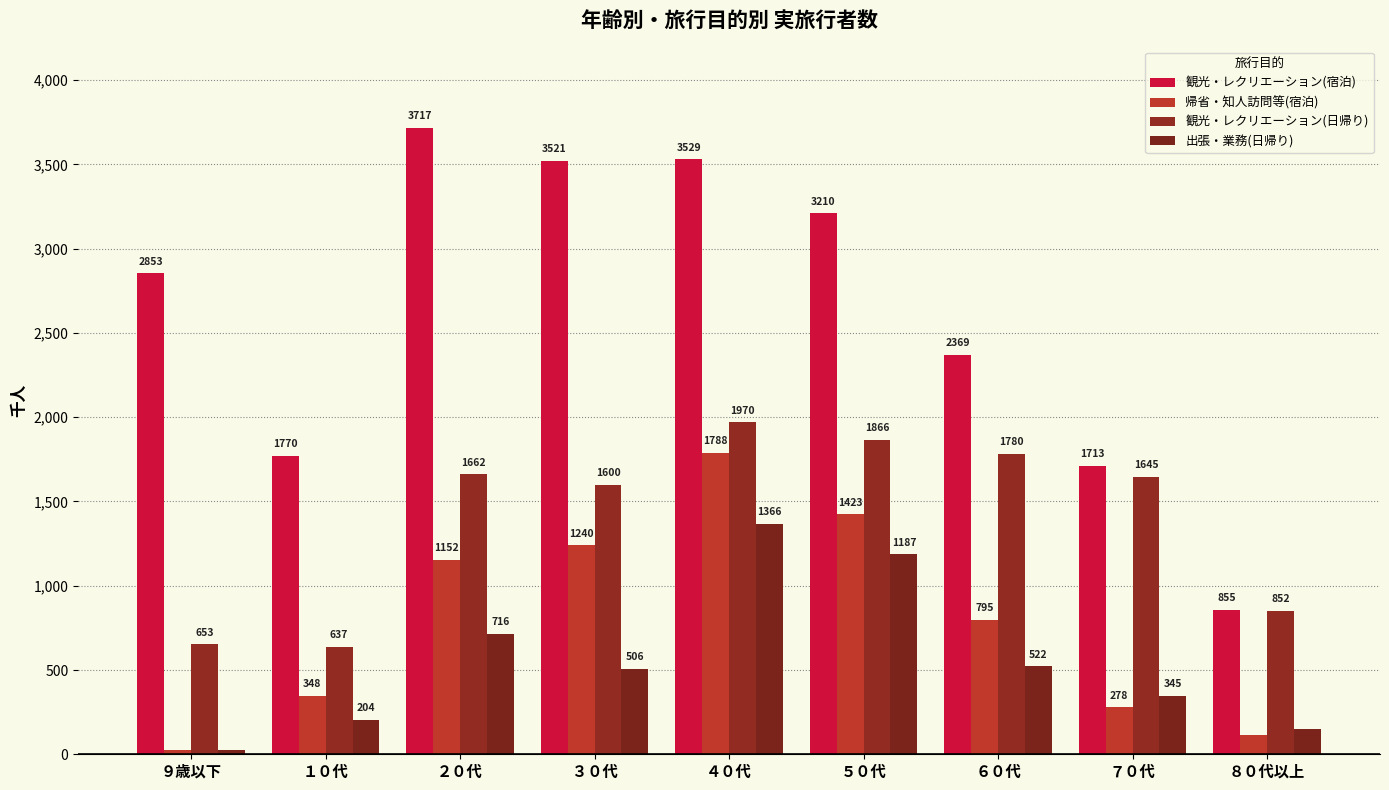

What is the minimum value for 出張・業務(日帰り)?

25.7